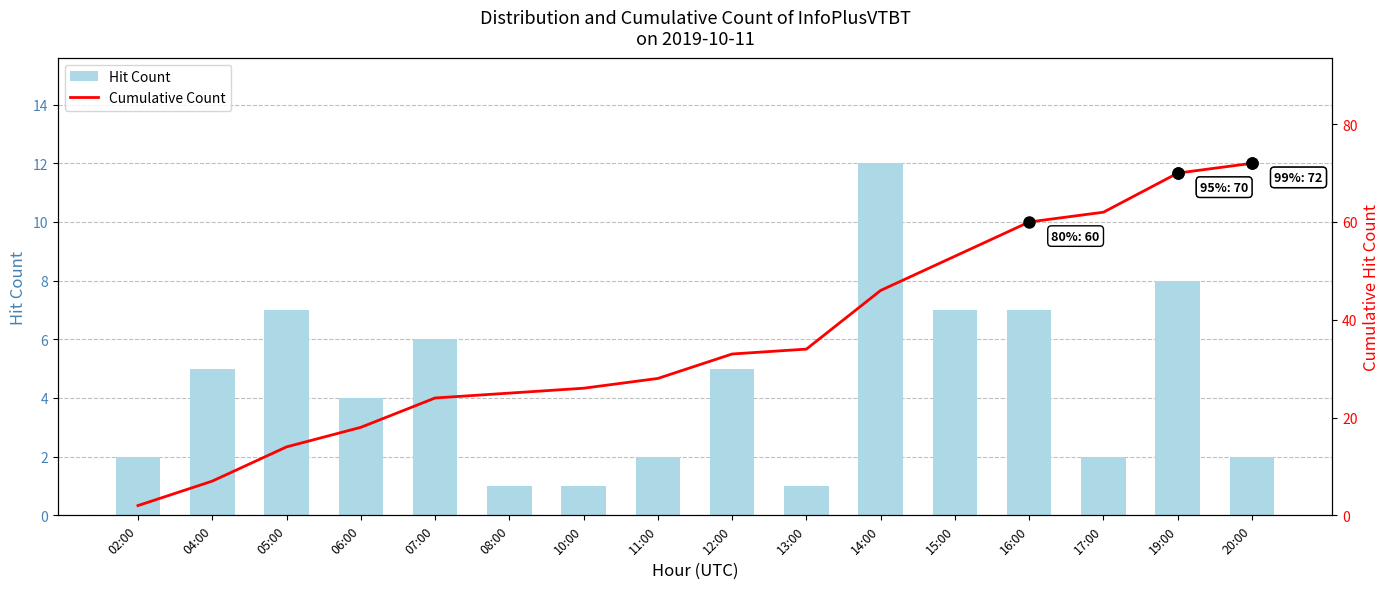

What is the difference between the Cumulative Count values at 06:00 and 13:00?

16